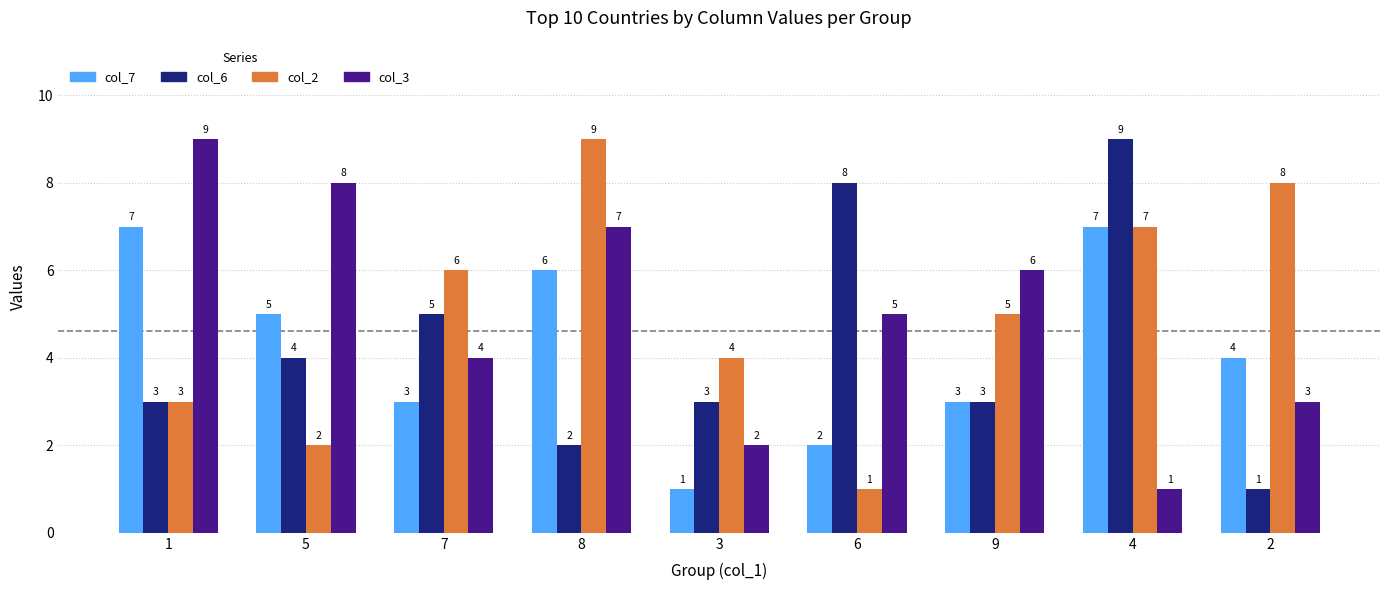

What is the label of the 6th bar from the right?

8